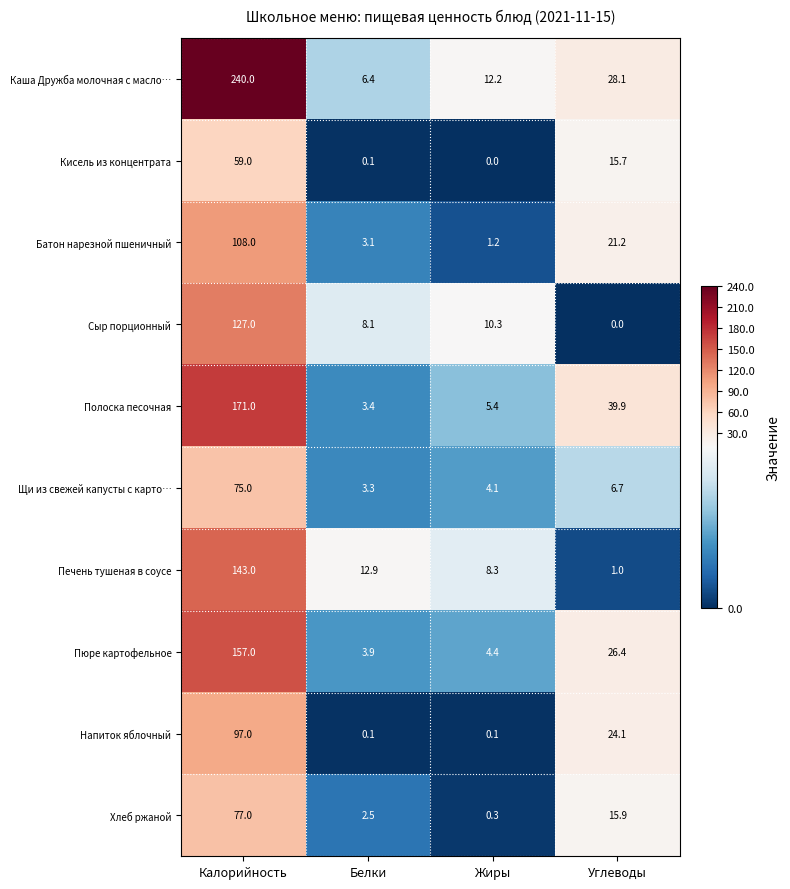

Which series has the widest spread of values?

Каша Дружба молочная с масло…